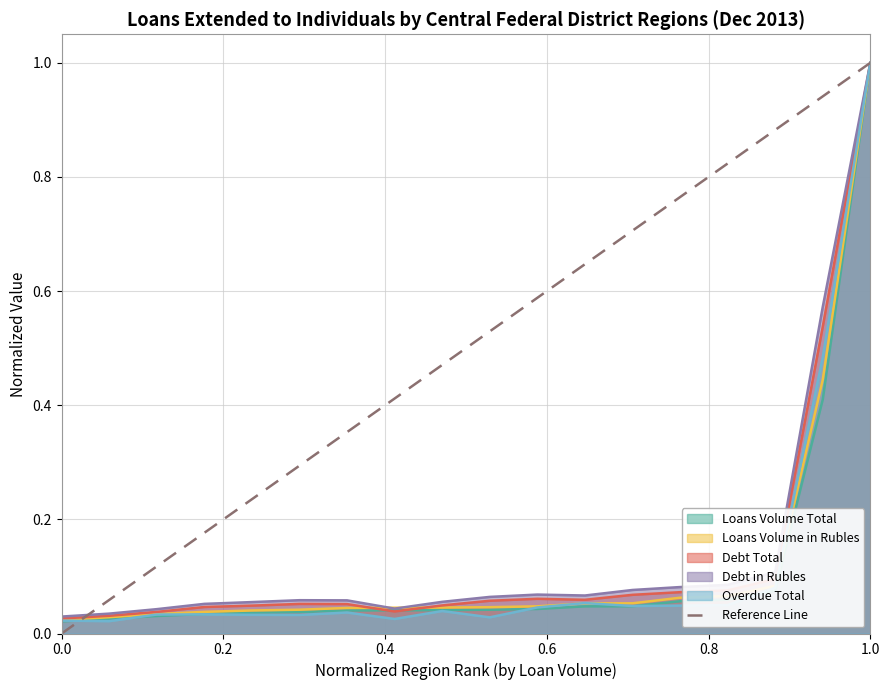

Is it true that Debt in Rubles equals 1.0 at 1.0?

True